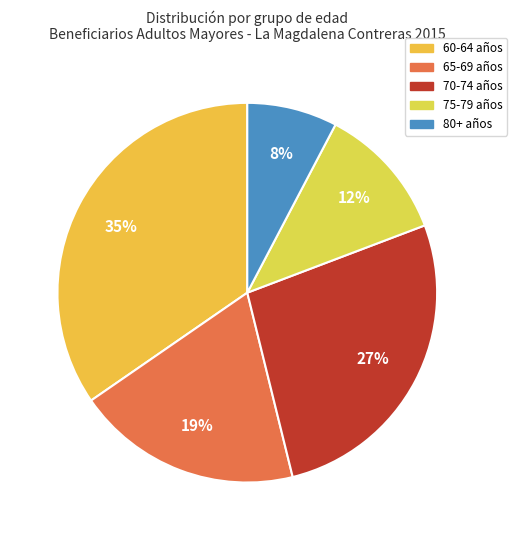

Combined, do 70-74 años and 75-79 años account for over 50%?

No